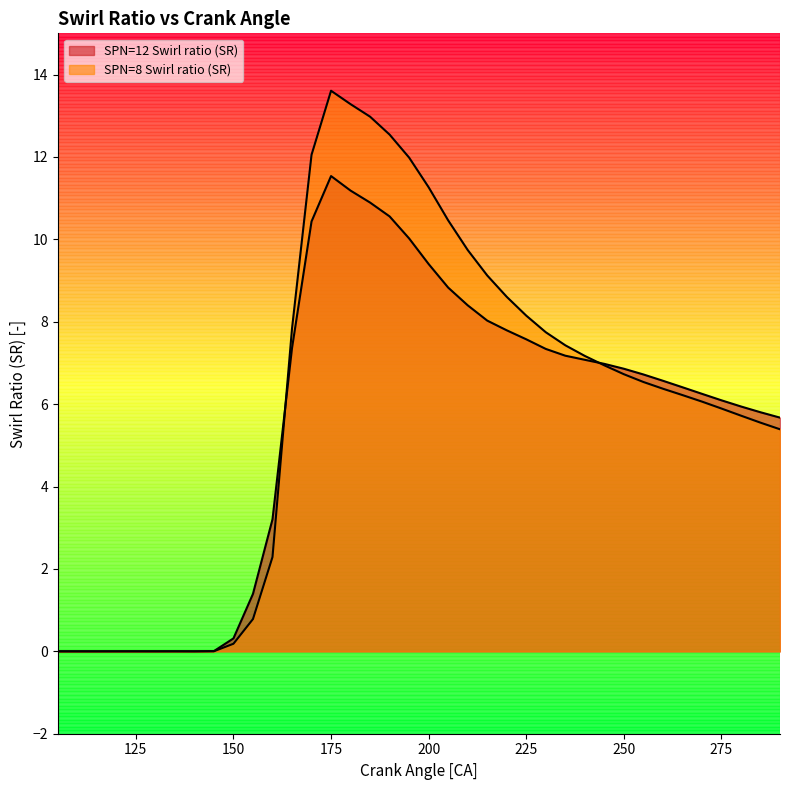

At how many categories does at least one series exceed 9?

10